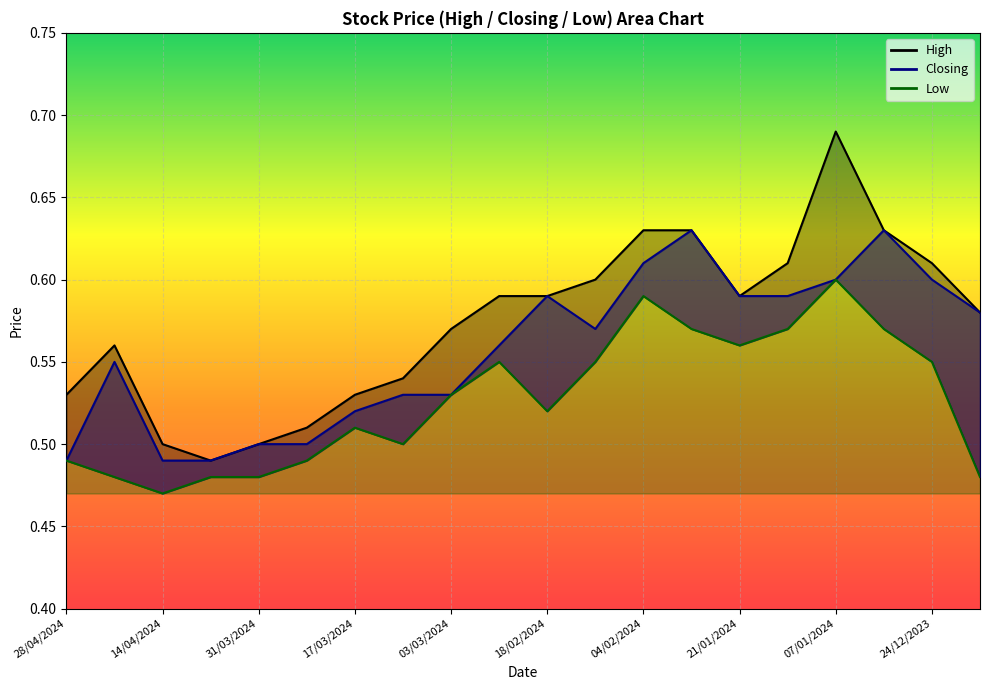

Rank the categories by High value from lowest to highest.

07/04/2024, 14/04/2024, 31/03/2024, 24/03/2024, 28/04/2024, 17/03/2024, 10/03/2024, 21/04/2024, 03/03/2024, 17/12/2023, 25/02/2024, 18/02/2024, 21/01/2024, 11/02/2024, 14/01/2024, 24/12/2023, 04/02/2024, 28/01/2024, 31/12/2023, 07/01/2024